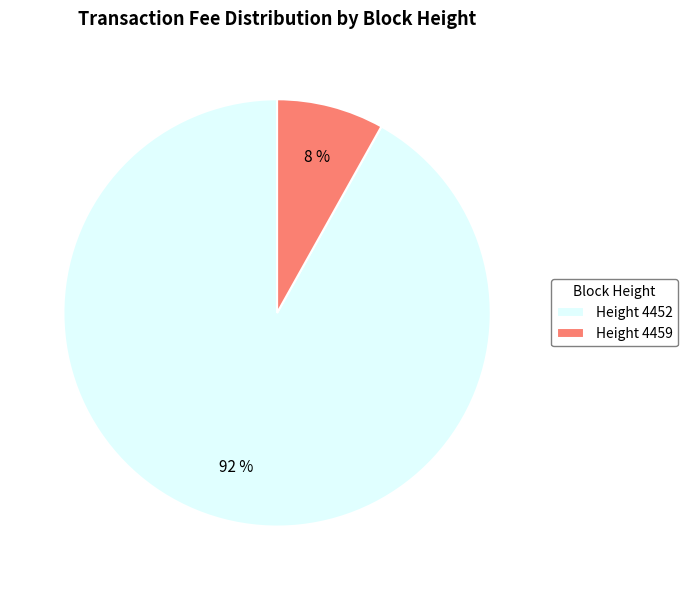

To the nearest percent, what is the combined percentage of Height 4459 and Height 4452?

100%